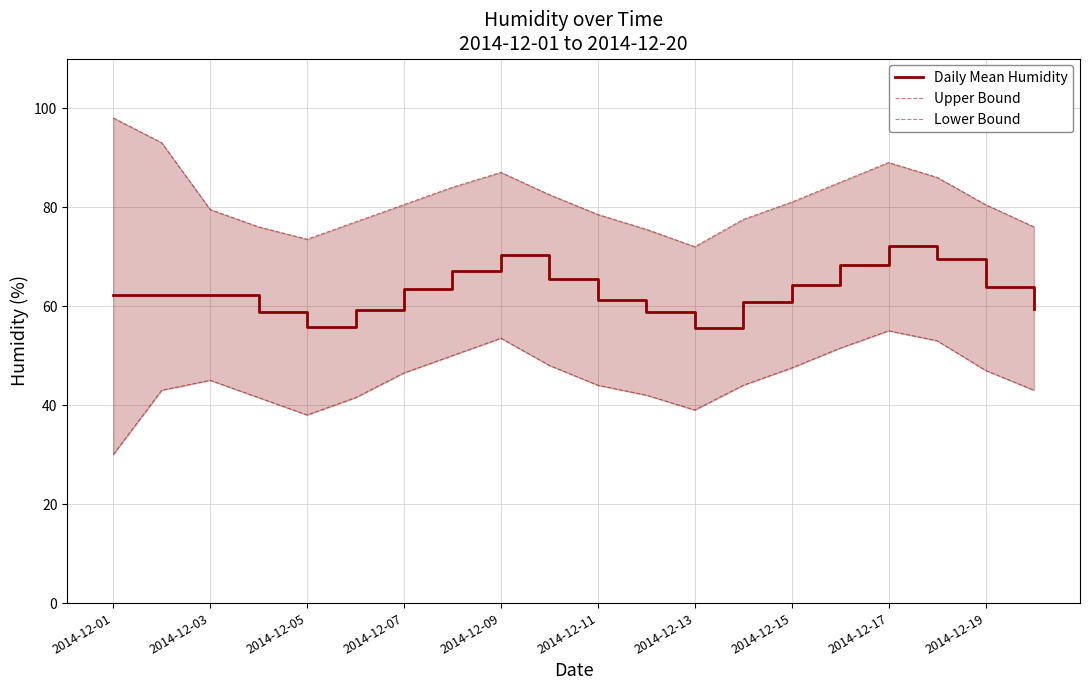

What is the average value of the Daily Mean Humidity series?

63.0